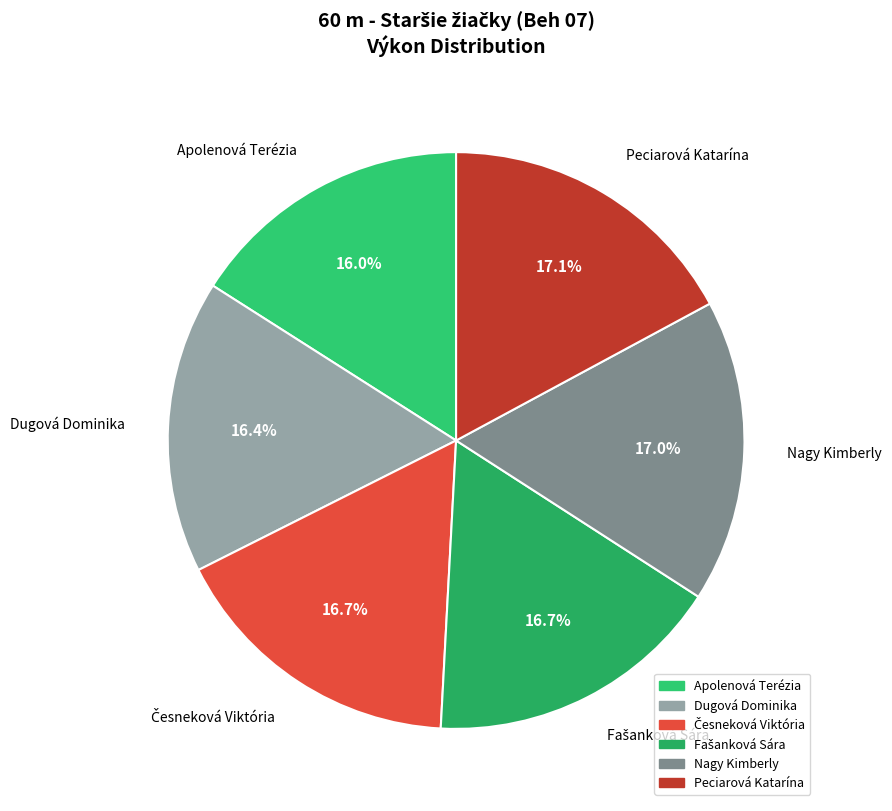

What percentage do Apolenová Terézia and Peciarová Katarína together represent?

33.1%